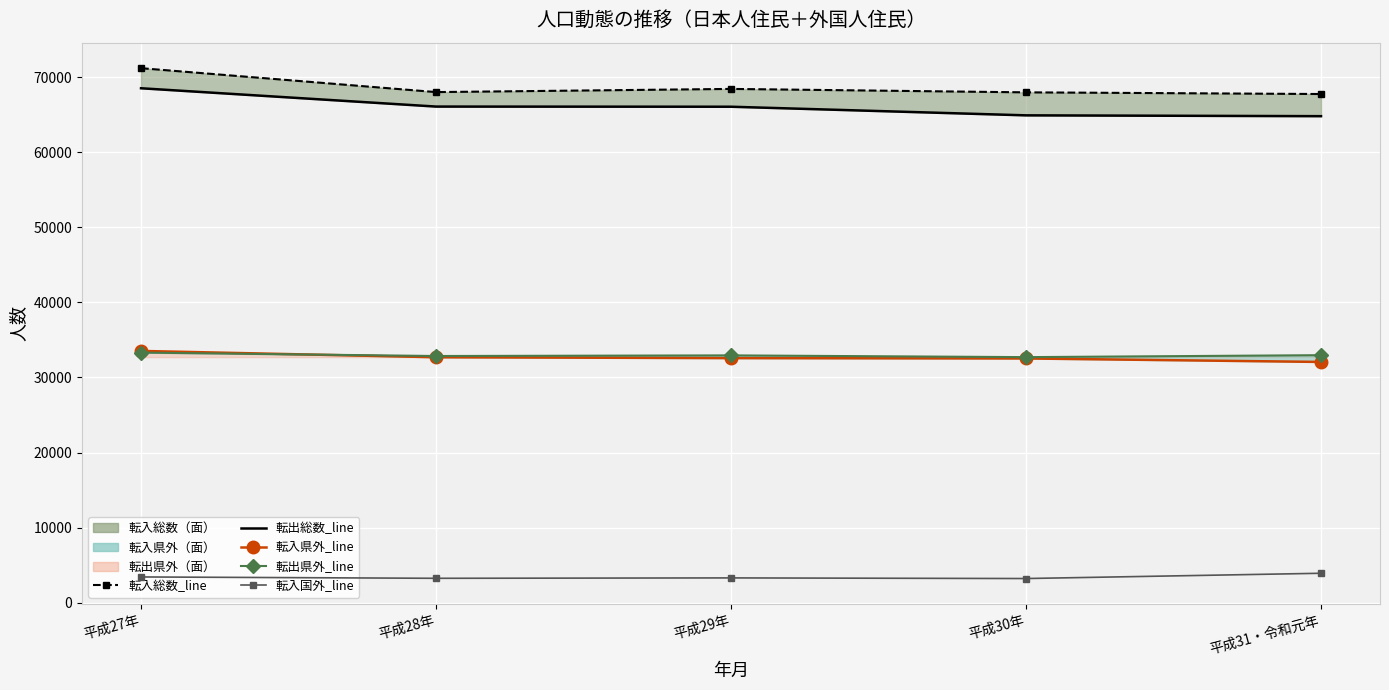

What is the label of the 1st point from the right?

平成31・令和元年